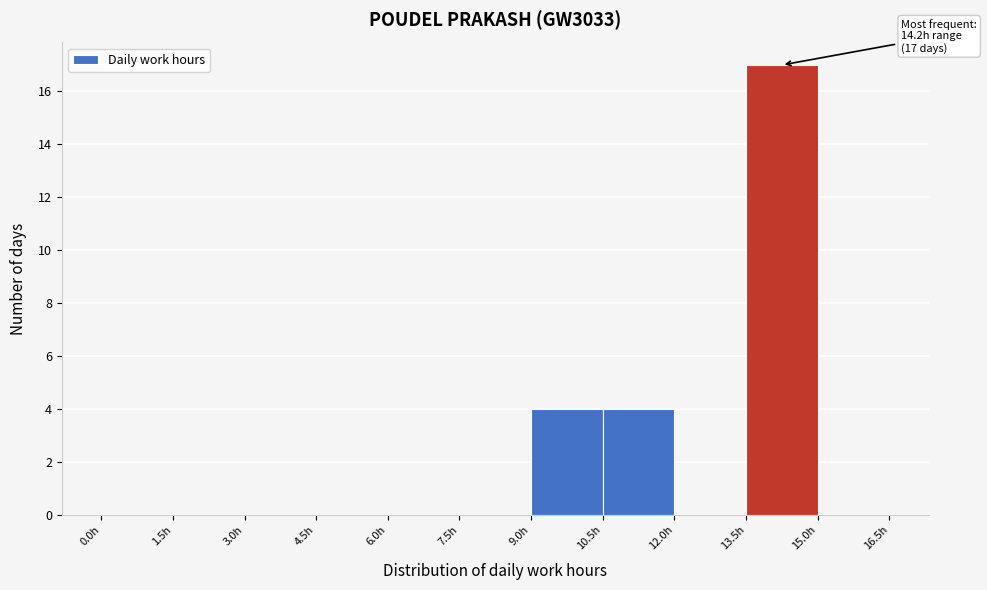

Which range on the x-axis has the tallest bar?

13.5 to 15.0